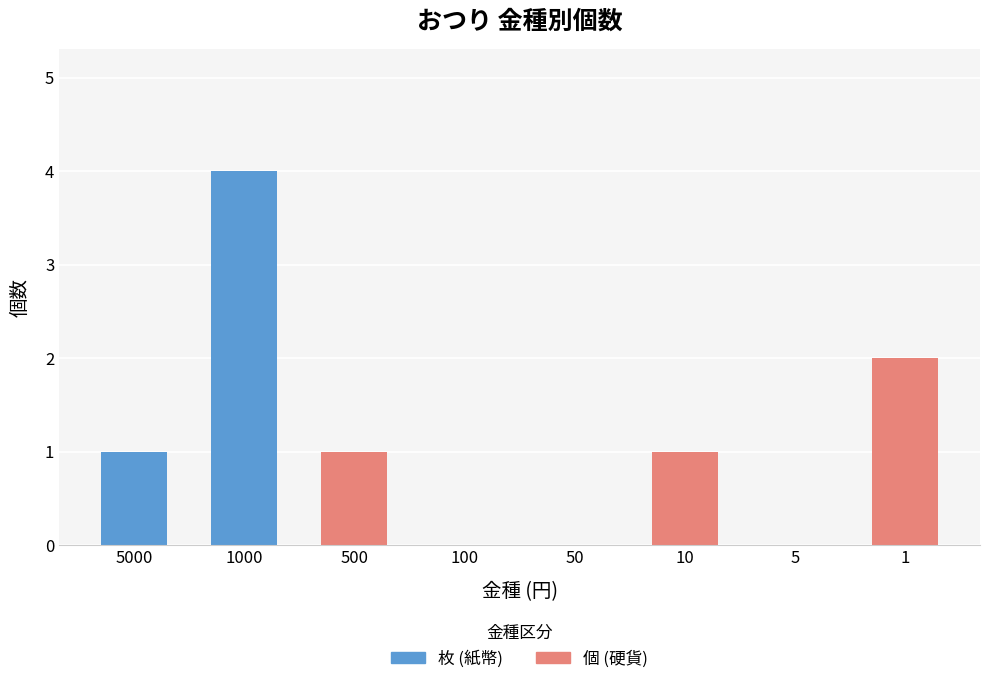

What is the average value?

1